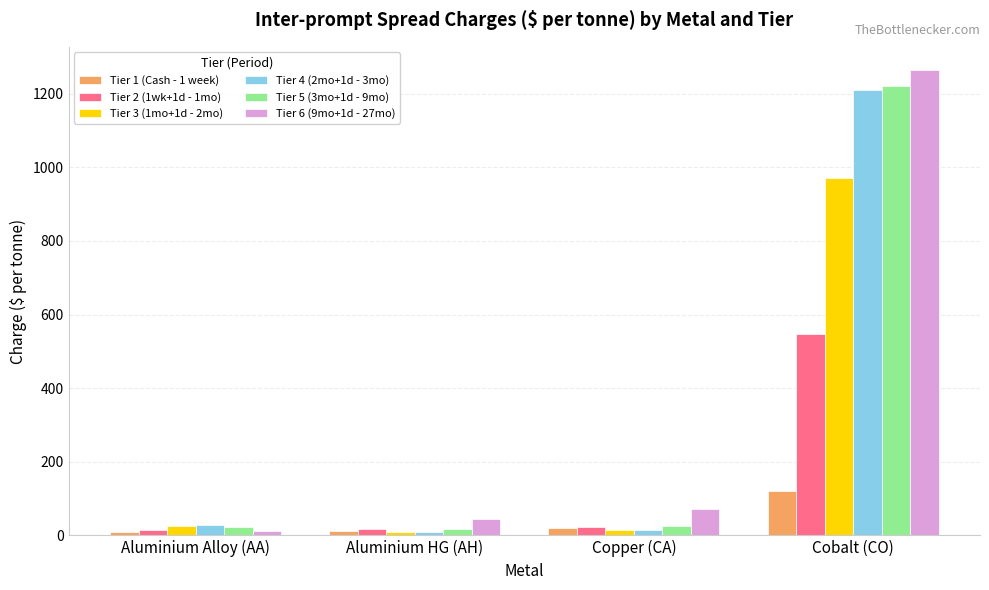

Which category has the highest value in the Tier 4 (2mo+1d - 3mo) series?

Cobalt (CO)